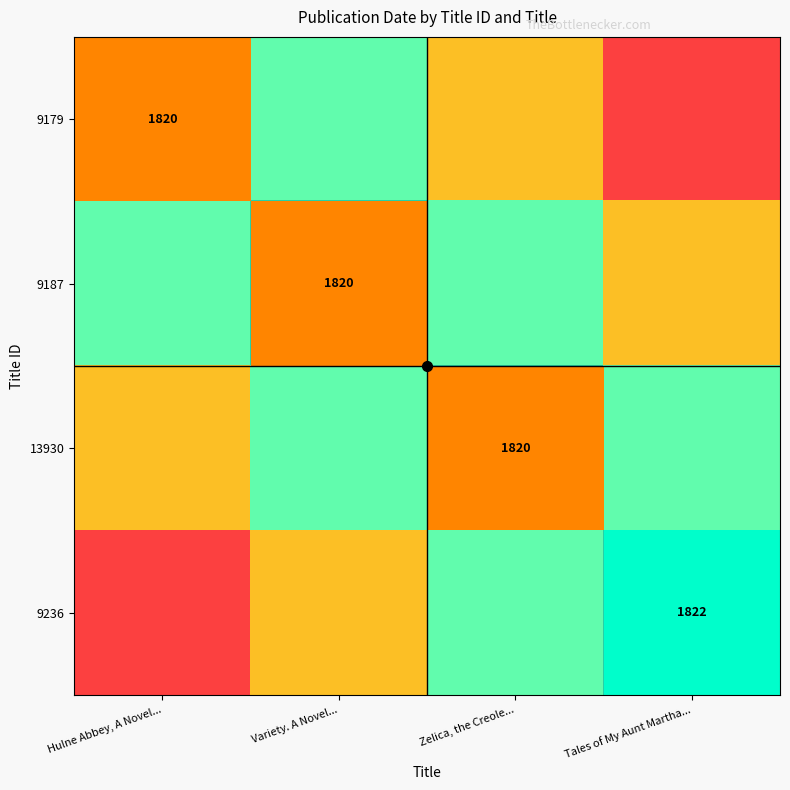

Between Variety. A Novel... and Tales of My Aunt Martha..., which is larger?

Variety. A Novel...